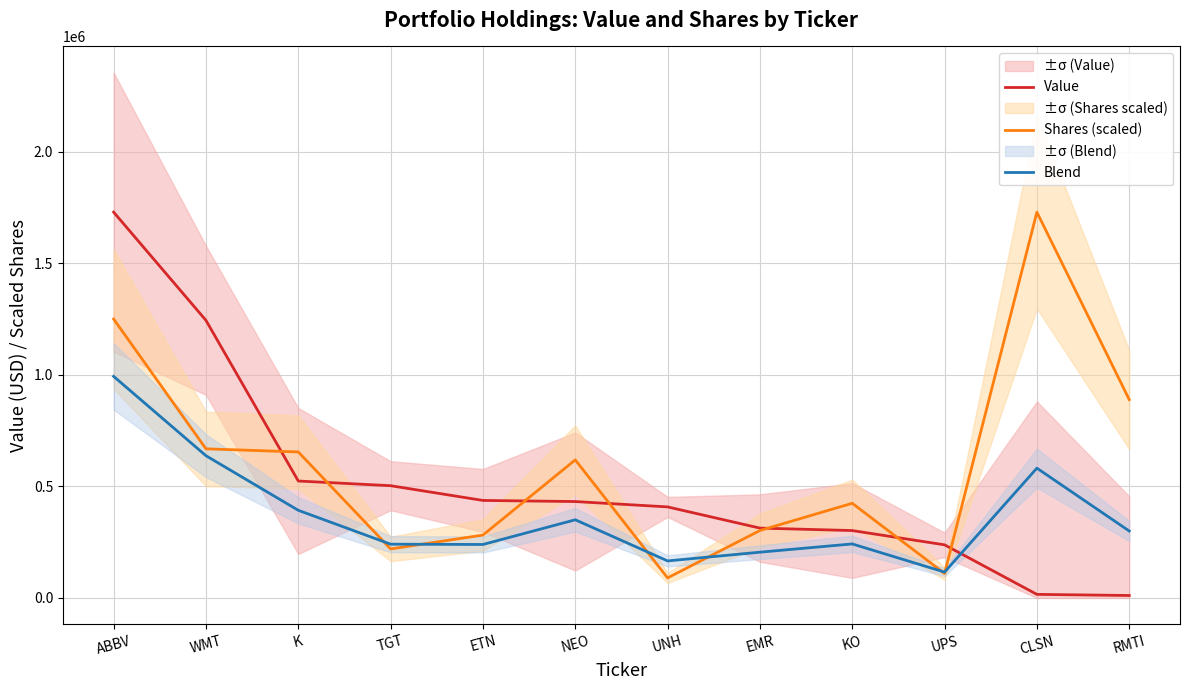

Does the chart display data point markers on the line(s)?

No